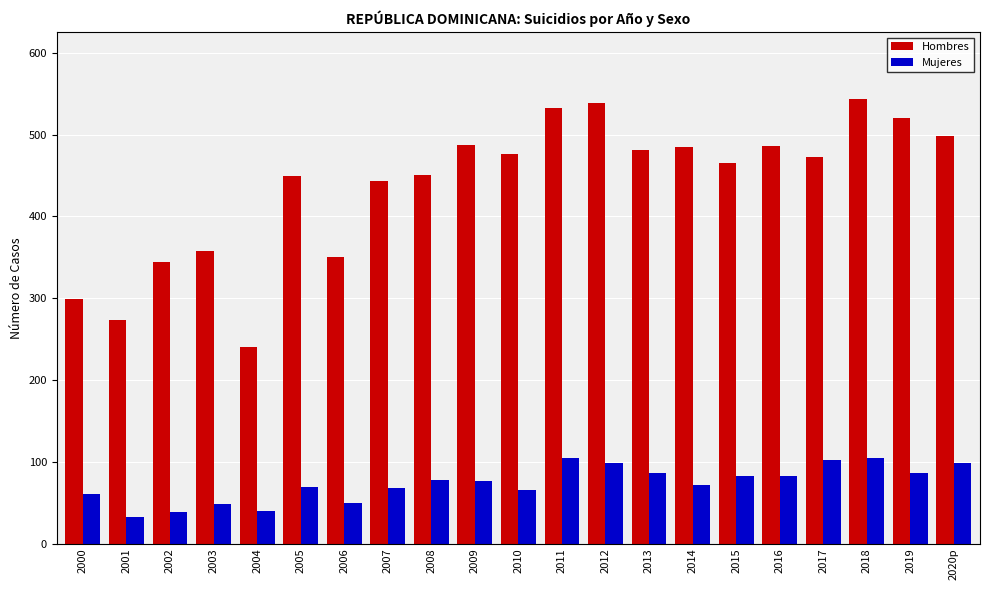

Where does the Hombres series first go above 473?

2009